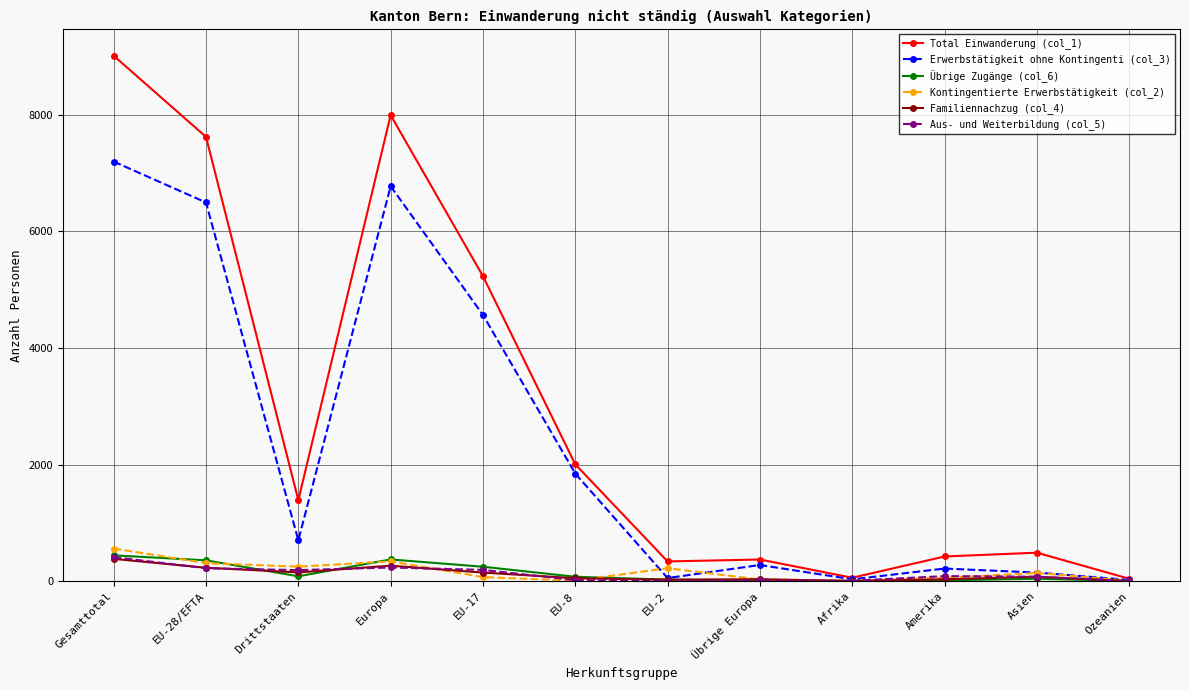

What is the difference between the maximum and minimum values in the Total Einwanderung (col_1) series?

8971